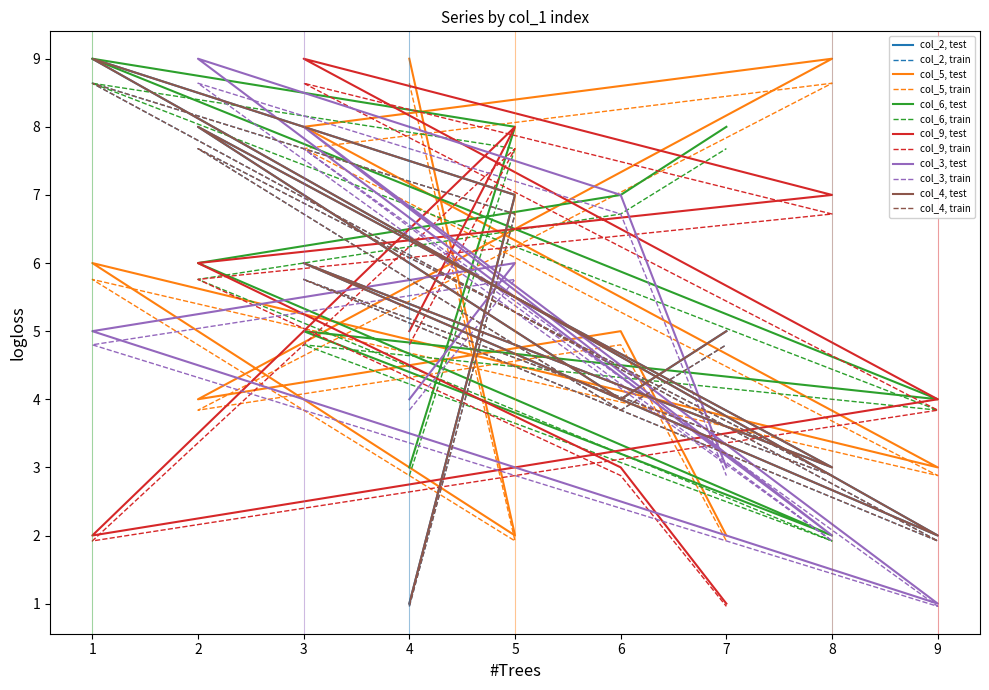

Reading left to right, what are all the values shown in this chart?

col_2: 1.0	7.0	9.0	2.0	6.0	3.0	8.0	4.0	5.0
col_5: 9.0	2.0	6.0	3.0	8.0	9.0	4.0	5.0	2.0
col_6: 3.0	8.0	9.0	4.0	5.0	2.0	6.0	7.0	8.0
col_9: 5.0	8.0	2.0	4.0	9.0	7.0	6.0	3.0	1.0
col_3: 4.0	6.0	5.0	1.0	8.0	2.0	9.0	7.0	3.0
col_4: 1.0	6.7	8.6	1.9	5.8	2.9	7.7	3.8	4.8